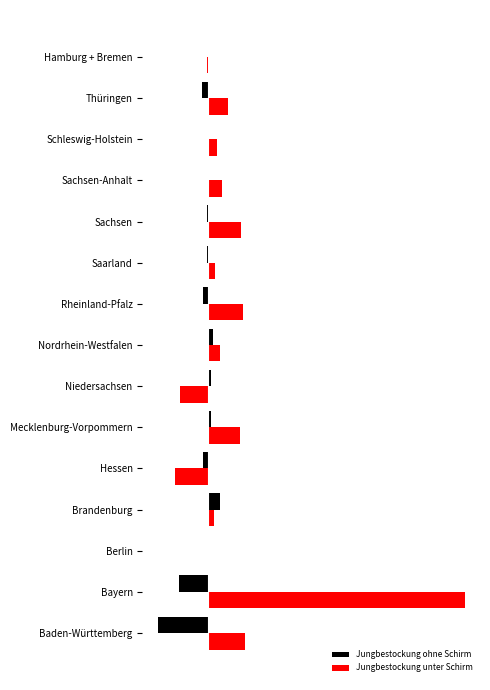

Reading left to right, list all the values displayed in this chart.

Jungbestockung ohne Schirm: -57835.6	-33928.3	-271.2	13262.1	-6118.5	2554.5	2908.6	4654.2	-6740.8	-1096.8	-1397.7	657.7	-209.7	-7520.5	-474.7
Jungbestockung unter Schirm: 41268.3	292749.4	852.4	6262.1	-38390.6	36391.0	-32869.3	12764.2	38991.1	7325.4	37239.3	15754.8	9777.6	22711.5	-1107.6